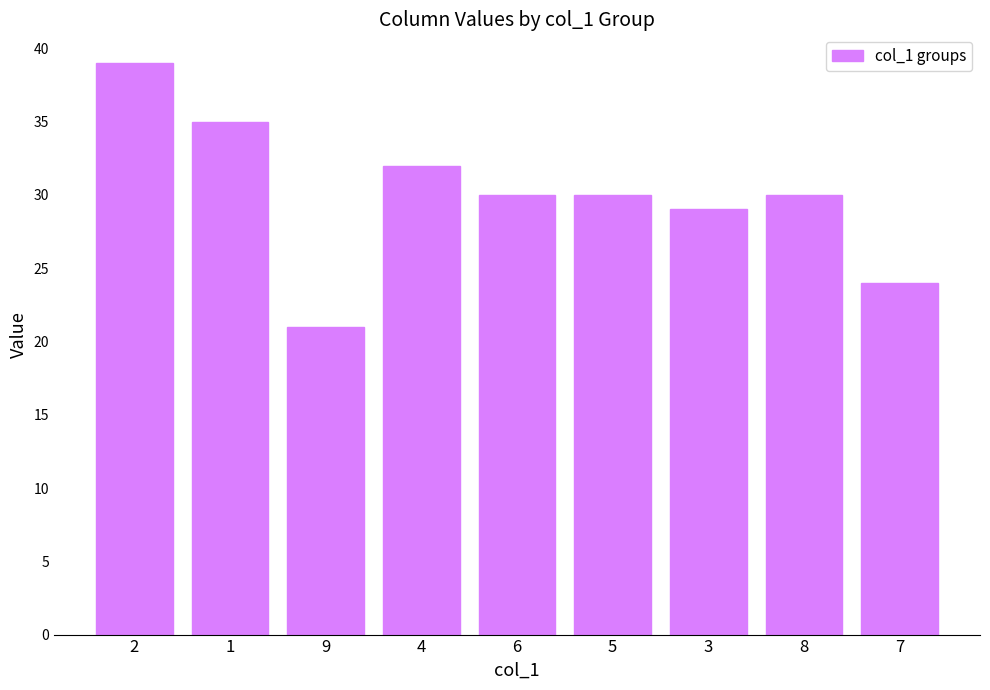

How many series are shown in this chart?

1